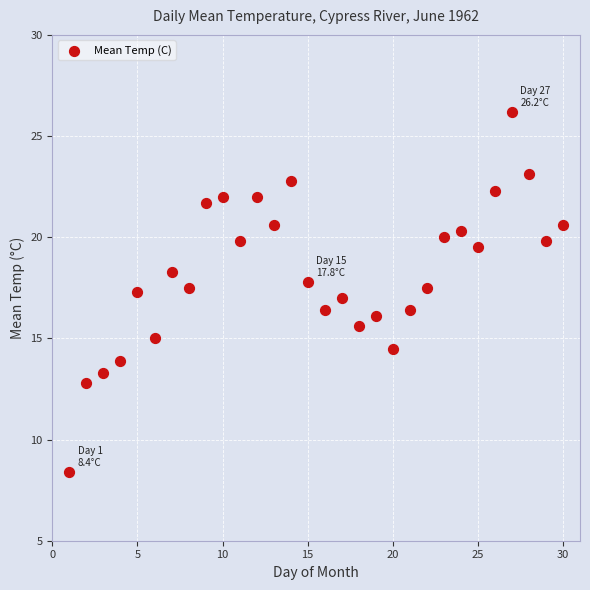

What is the range of Y values (max minus min)?

17.8